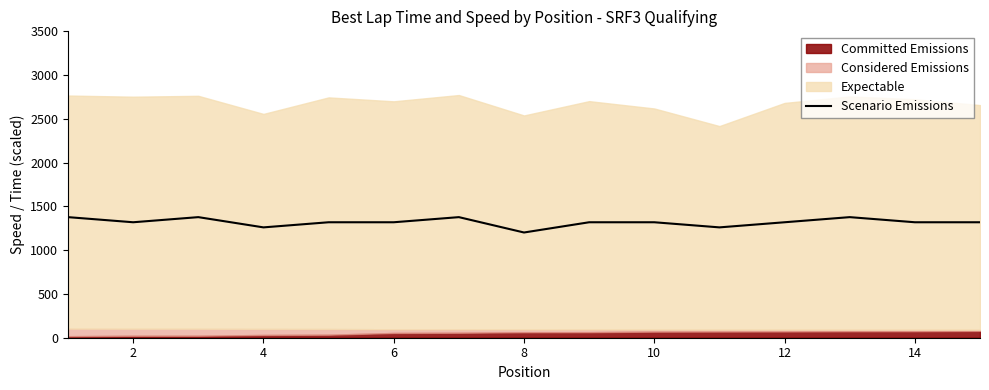

At which label is the value closest to 1289?

4